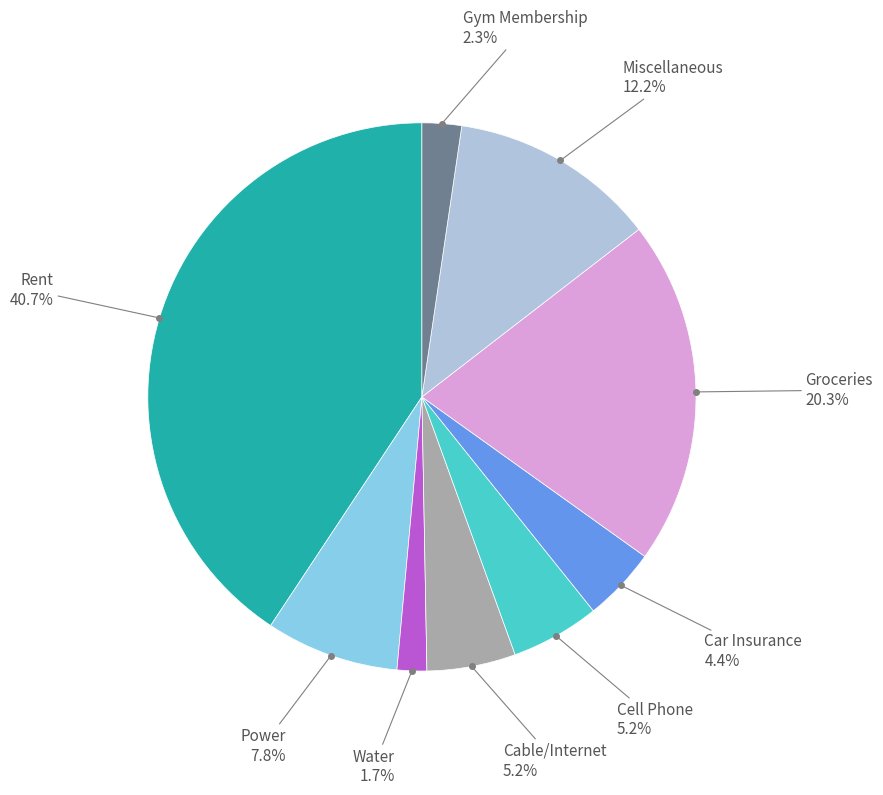

Approximately how many times larger is the value at Power compared to Miscellaneous?

0.6